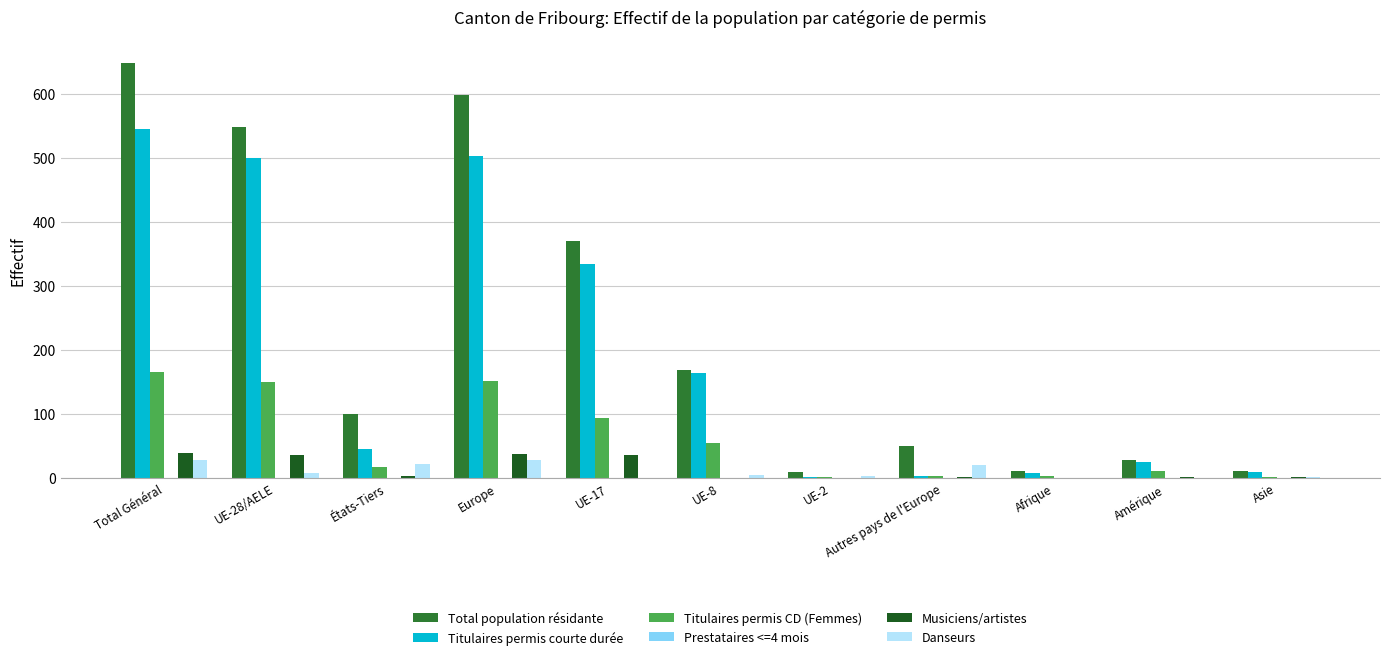

Is the value of Titulaires permis CD (Femmes) at Total Général greater than the value of Total population résidante at Autres pays de l'Europe?

Yes